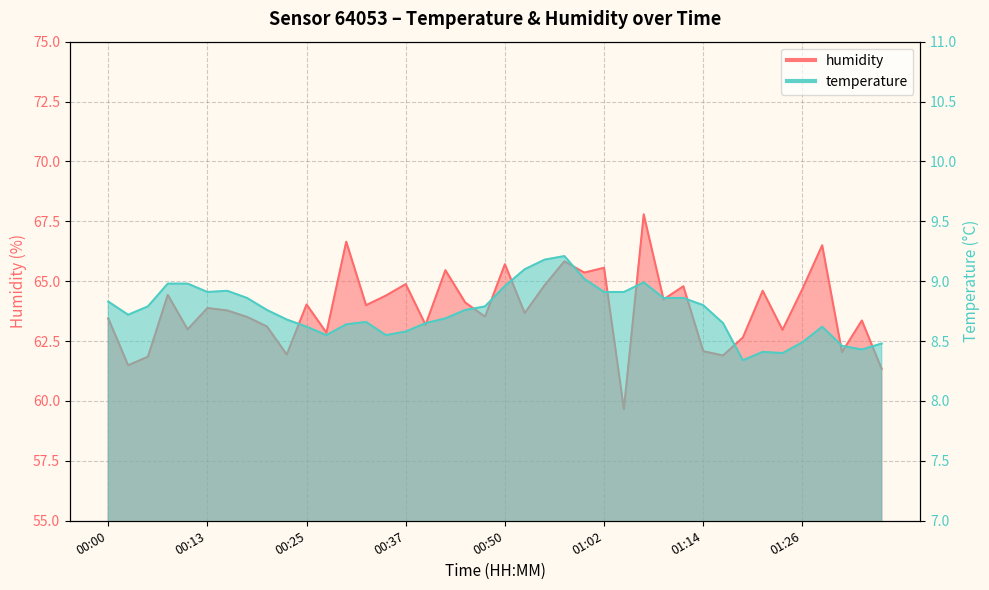

What position from the right is 01:04?

14